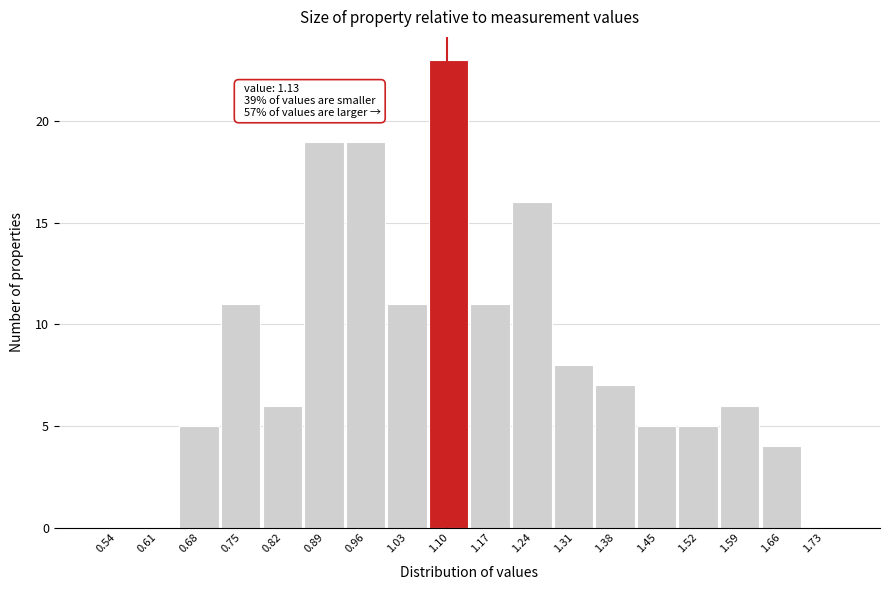

Reading left to right, list all the values displayed in this chart.

0.54=0	0.61=0	0.68=5	0.75=11	0.82=6	0.89=19	0.96=19	1.03=11	1.10=23	1.17=11	1.24=16	1.31=8	1.38=7	1.45=5	1.52=5	1.59=6	1.66=4	1.73=0